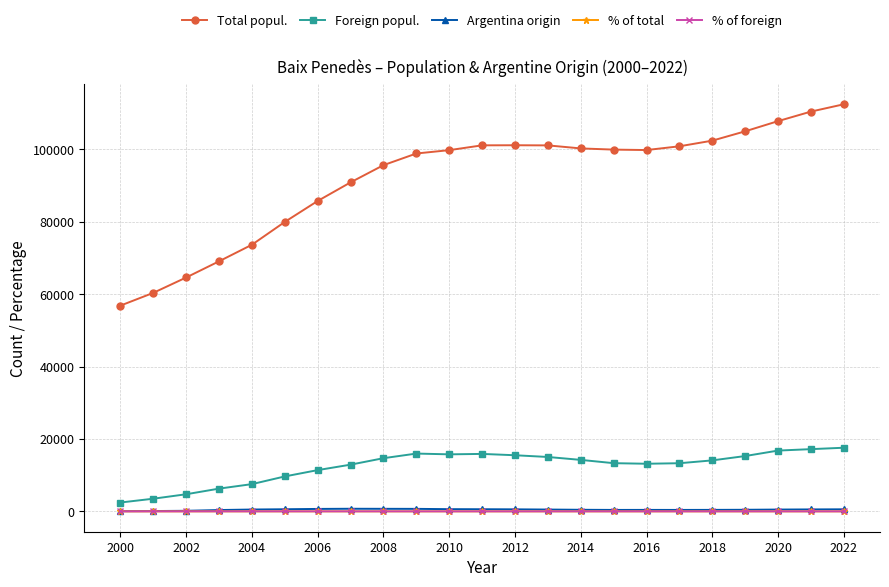

True or false: Total popul. and Argentina origin cross at least once.

False